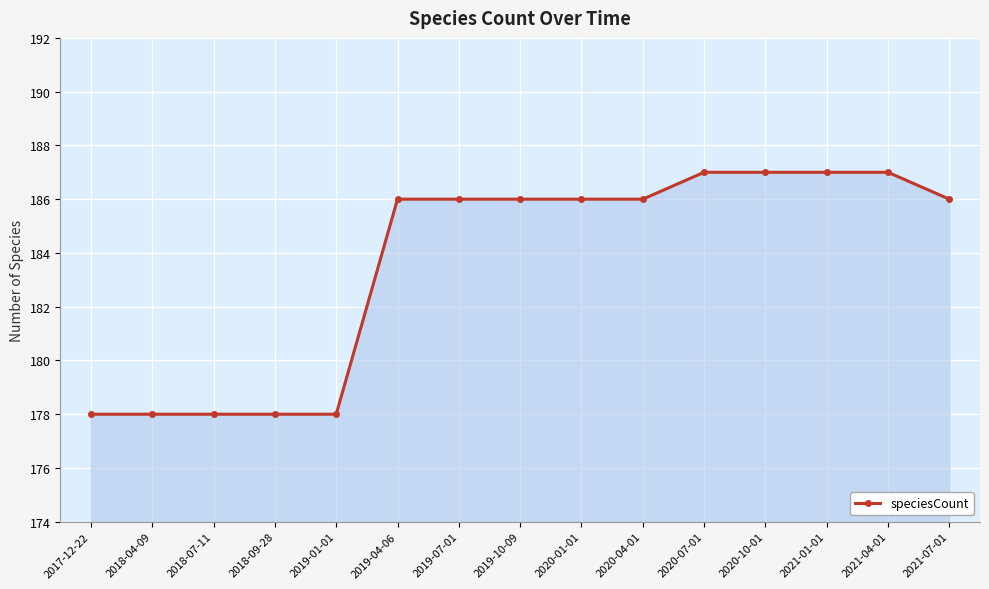

Count the number of categories in the chart.

15